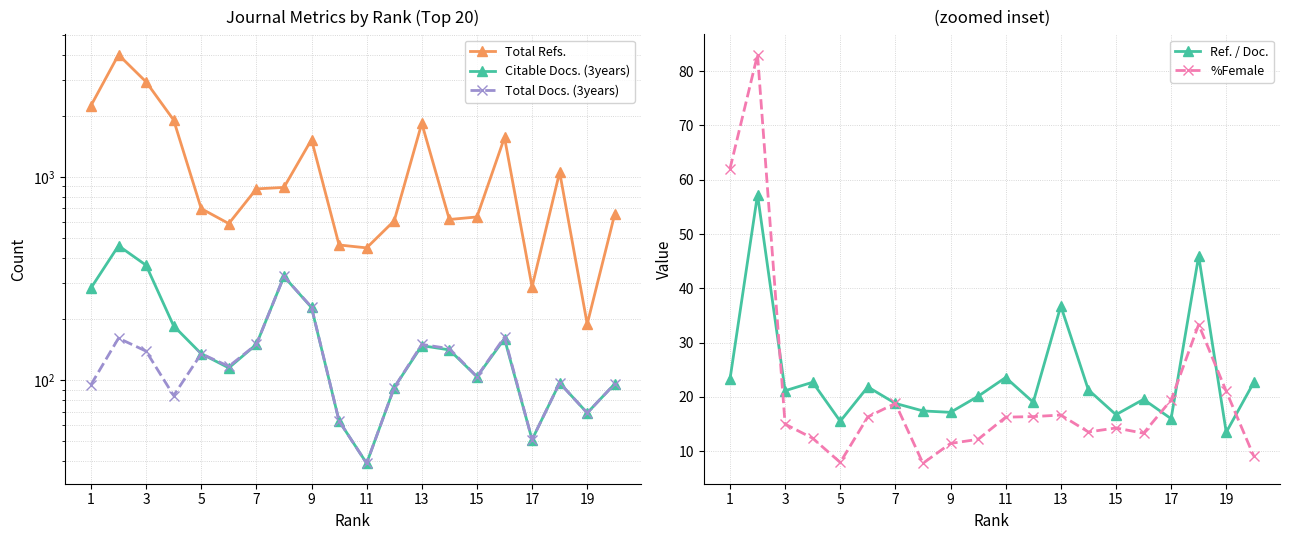

Rank the series by their maximum value, from lowest to highest.

Ref. / Doc., %Female, Total Docs. (3years), Citable Docs. (3years), Total Refs.